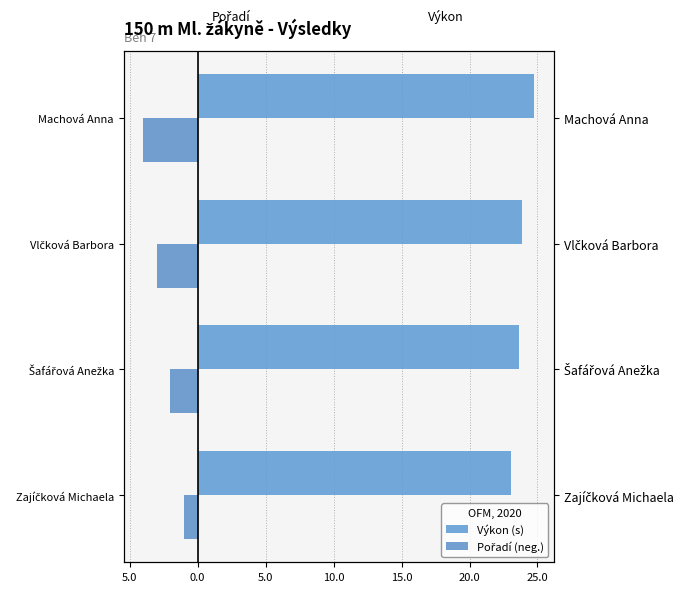

What are all the series names shown in the legend?

Výkon (s), Pořadí (neg.)